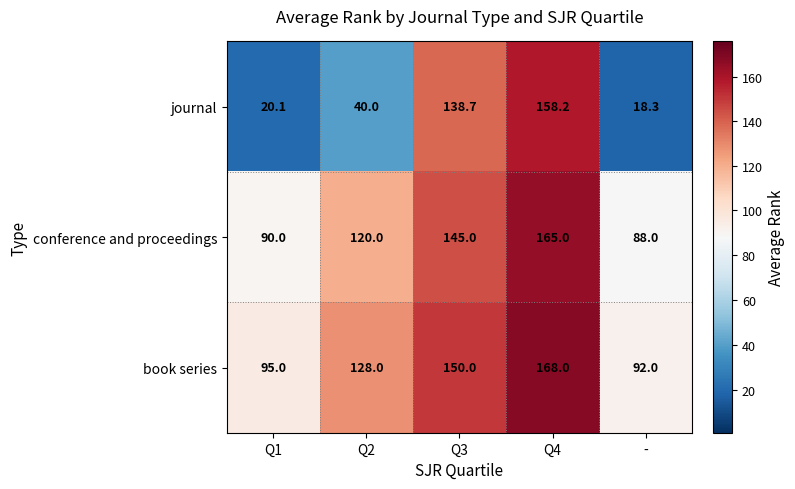

Which series has the widest spread of values?

journal